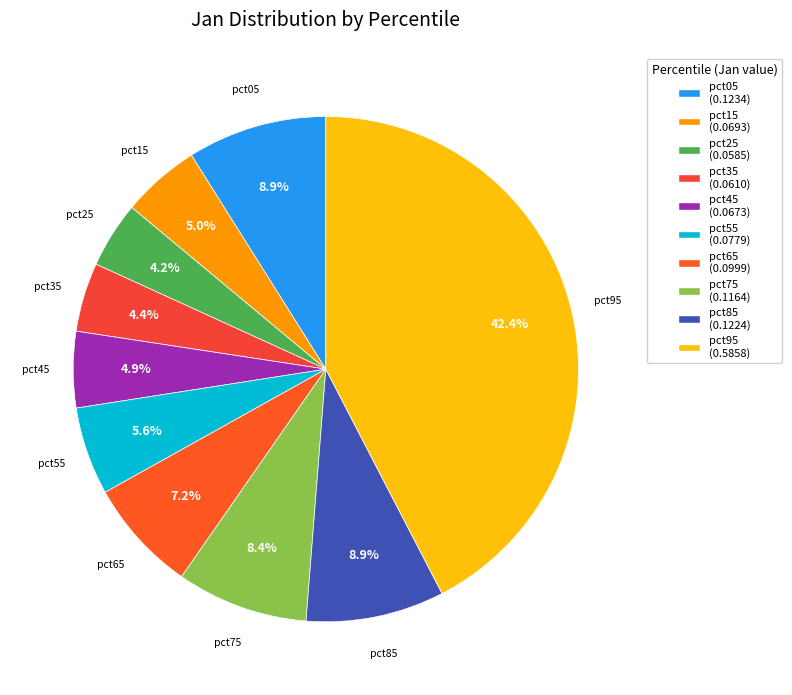

To the nearest percent, what is the average slice percentage?

10%